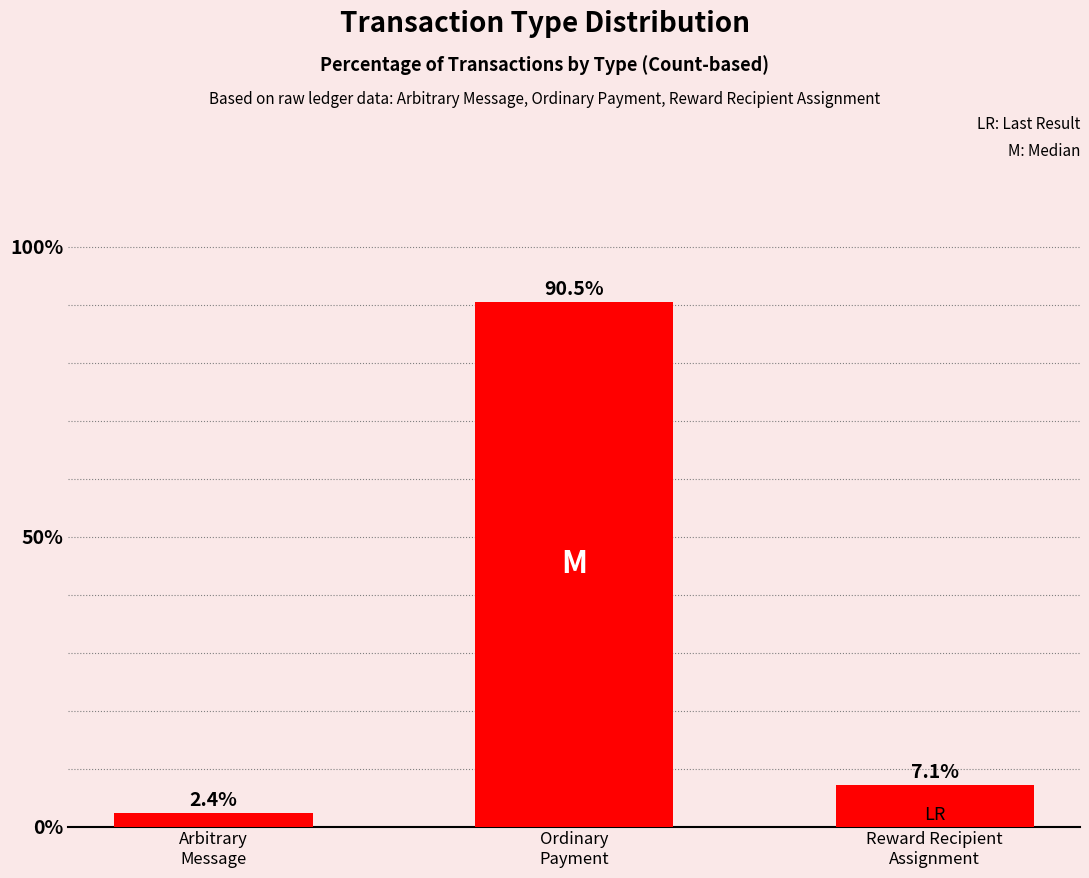

Rank the categories by value from highest to lowest.

Ordinary
Payment, Reward Recipient
Assignment, Arbitrary
Message